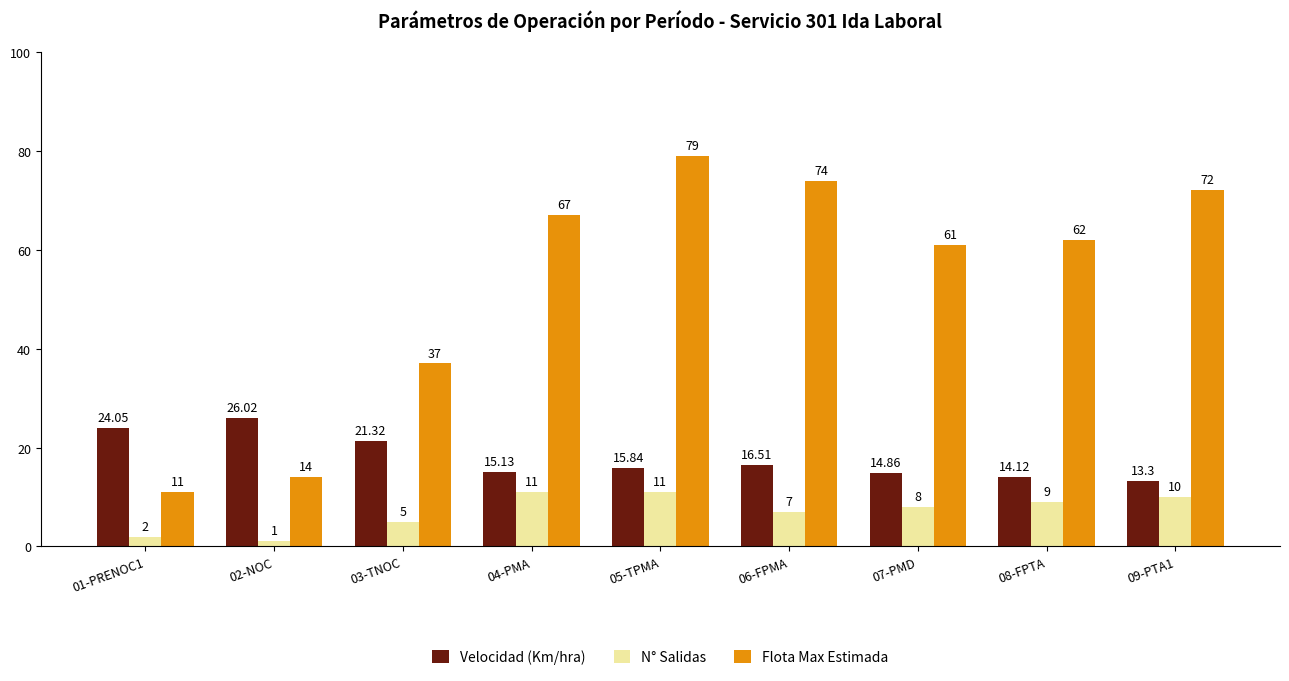

Which category has the lowest value in the N° Salidas series?

02-NOC